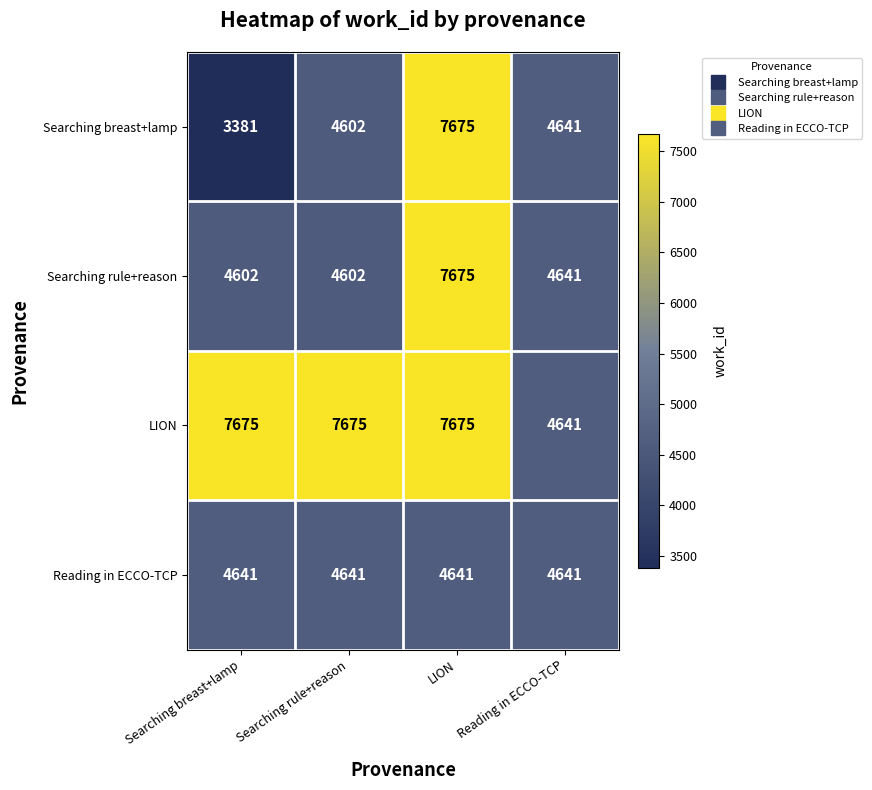

What is the difference between the maximum and minimum values in the Searching rule+reason series?

3073